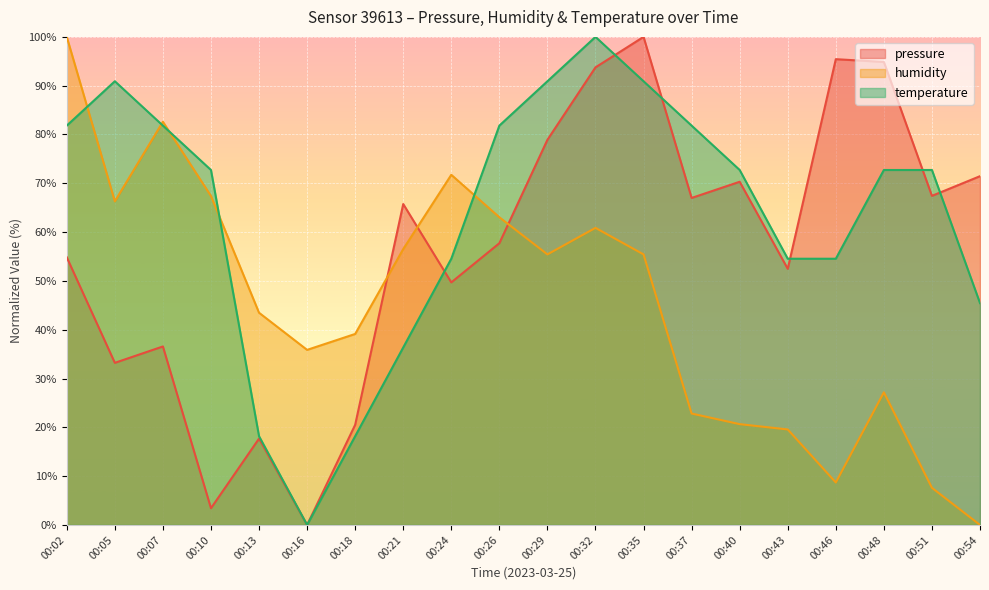

Reading right to left, extract all data points from this chart.

pressure: 71.5	67.4	94.9	95.4	52.5	70.3	67.0	100.0	93.8	78.9	57.7	49.7	65.8	20.5	0.0	17.7	3.4	36.6	33.2	54.8
humidity: 0.0	7.6	27.2	8.7	19.6	20.7	22.8	55.4	60.9	55.4	63.0	71.7	56.5	39.1	35.9	43.5	67.4	82.6	66.3	100.0
temperature: 45.5	72.7	72.7	54.5	54.5	72.7	81.8	90.9	100.0	90.9	81.8	54.5	36.4	18.2	0.0	18.2	72.7	81.8	90.9	81.8